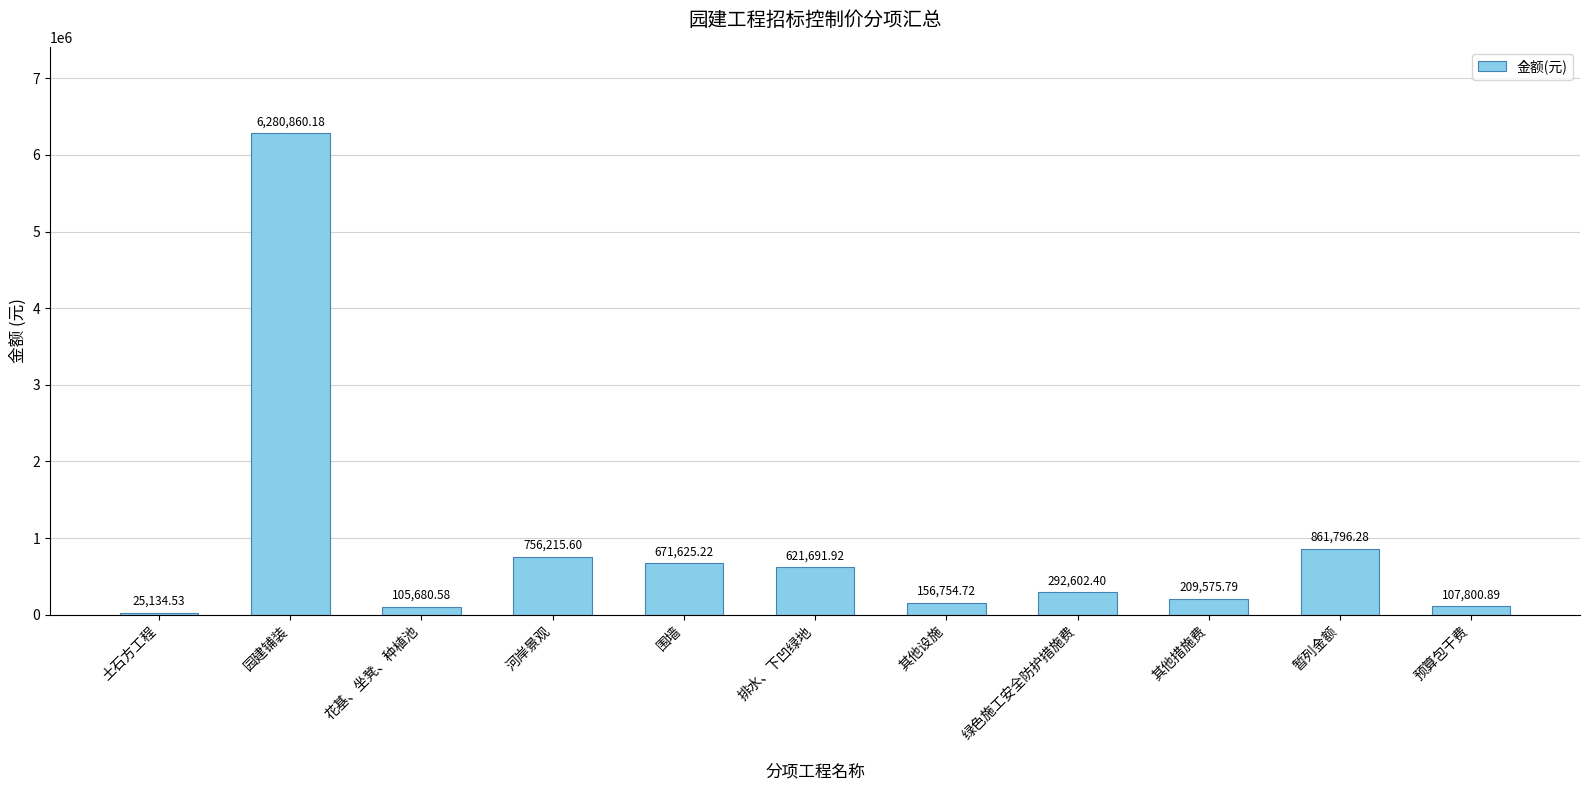

At which label does the data first exceed 292602?

园建铺装